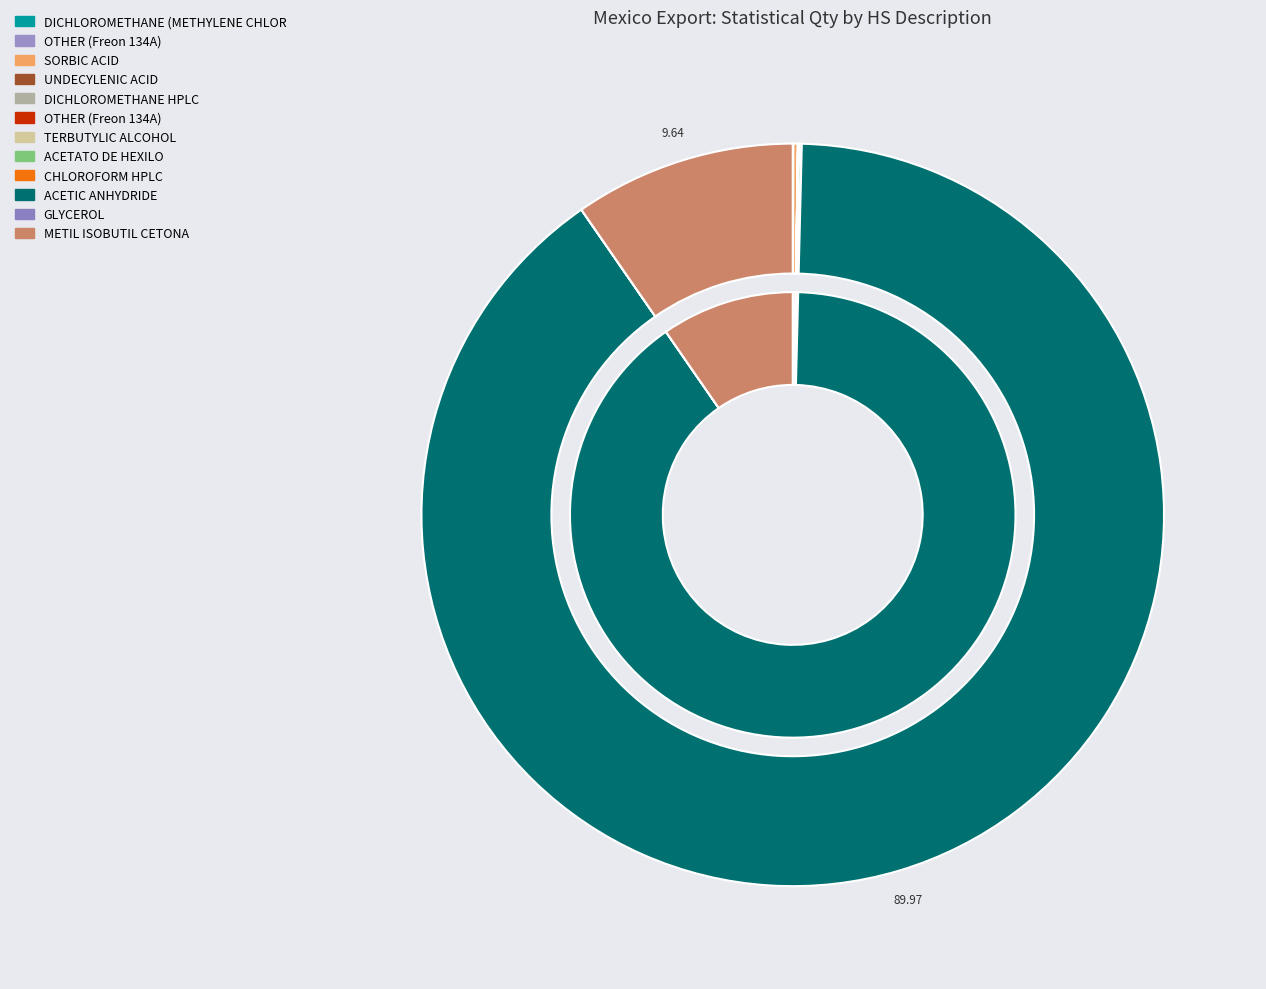

Rank the categories by value from lowest to highest.

TERBUTYLIC ALCOHOL - Paraguay, GLYCEROL - Paraguay, DICHLOROMETHANE HPLC - Paraguay, CHLOROFORM HPLC - Paraguay, DICHLOROMETHANE (METHYLENE CHLORIDE) - Paraguay, UNDECYLENIC ACID - Brazil, OTHER (Freon 134A) - Peru, OTHER (Freon 134A) - Ecuador, ACETATO DE HEXILO - India, SORBIC ACID - Brazil, METIL ISOBUTIL CETONA - Belgium, ACETIC ANHYDRIDE - Belgium